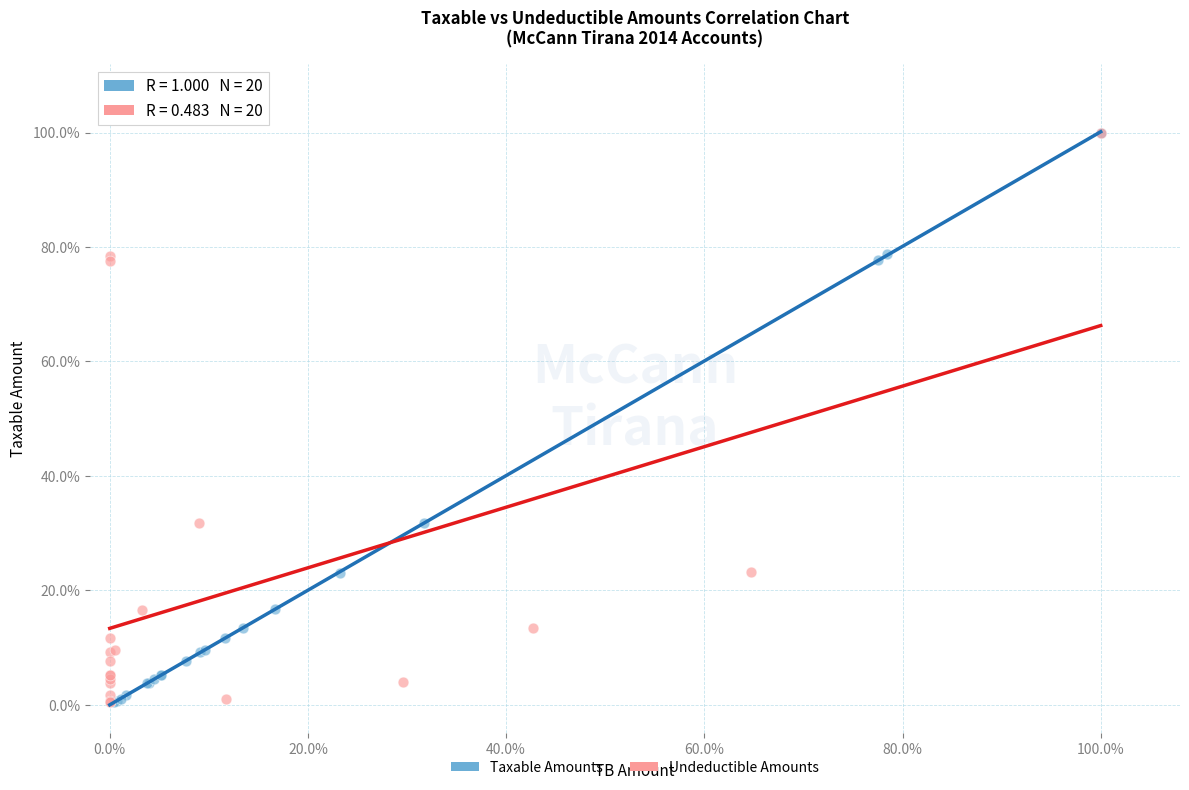

What are all the series names shown in the legend?

Taxable Amounts, Undeductible Amounts